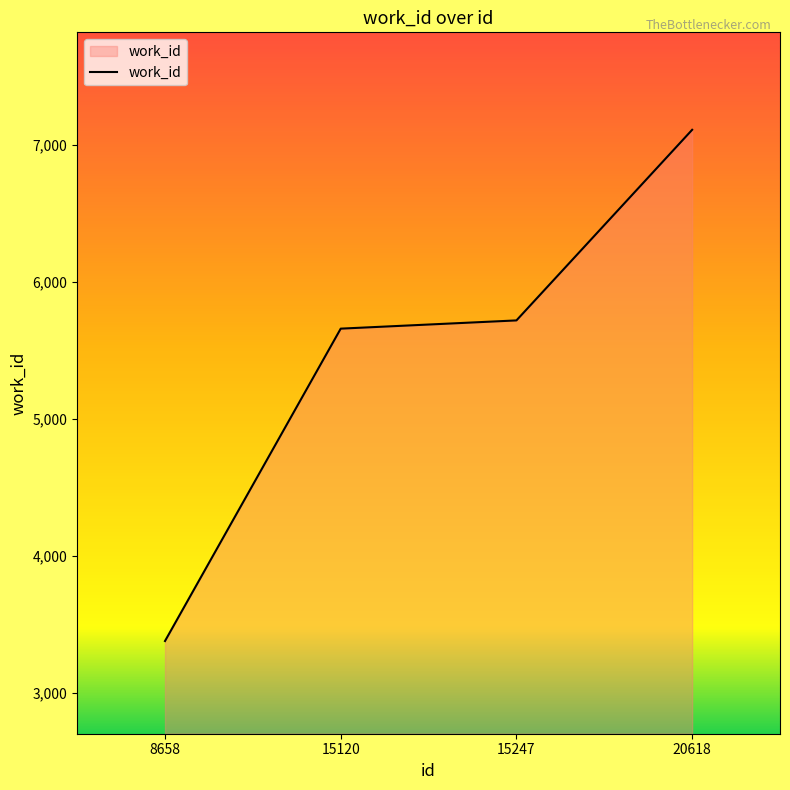

Is it true that the value at 15120 is 5658?

True